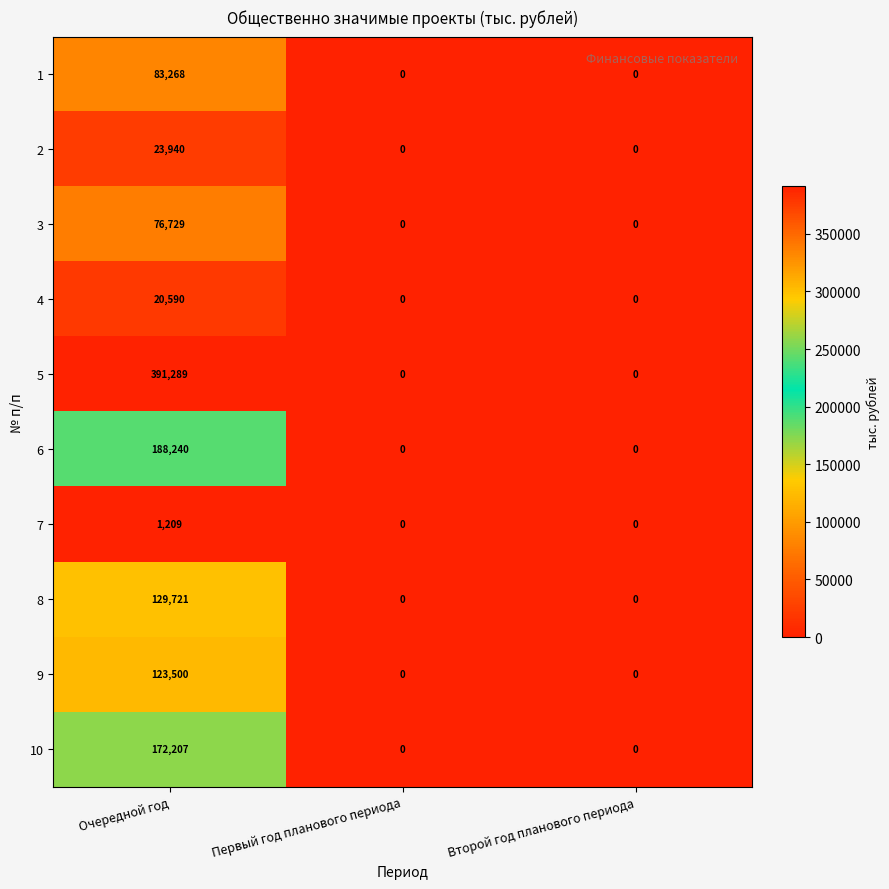

Rank the series by their maximum value, from highest to lowest.

5, 6, 10, 8, 9, 1, 3, 2, 4, 7